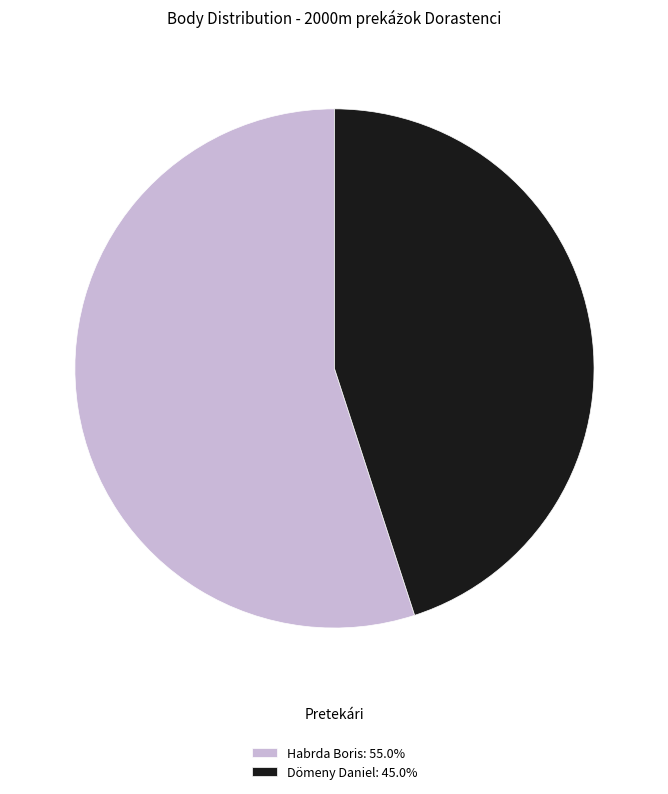

Does Dömeny Daniel: 45.0% represent more than half of the total?

No